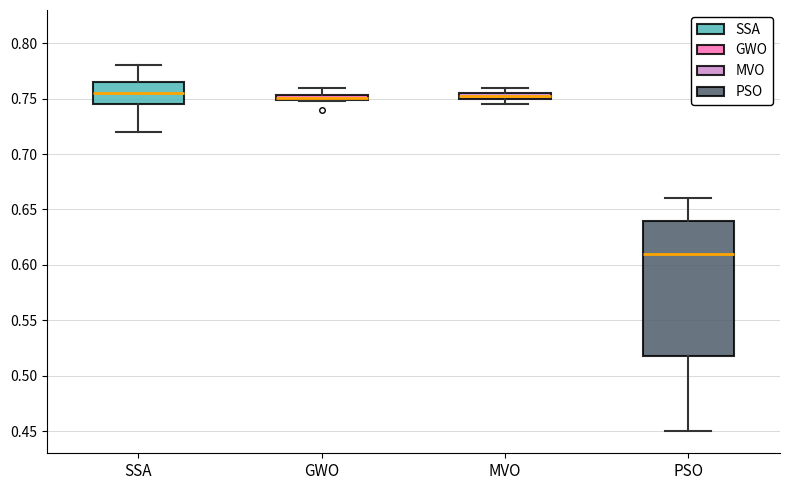

Which box has the lowest median line?

PSO